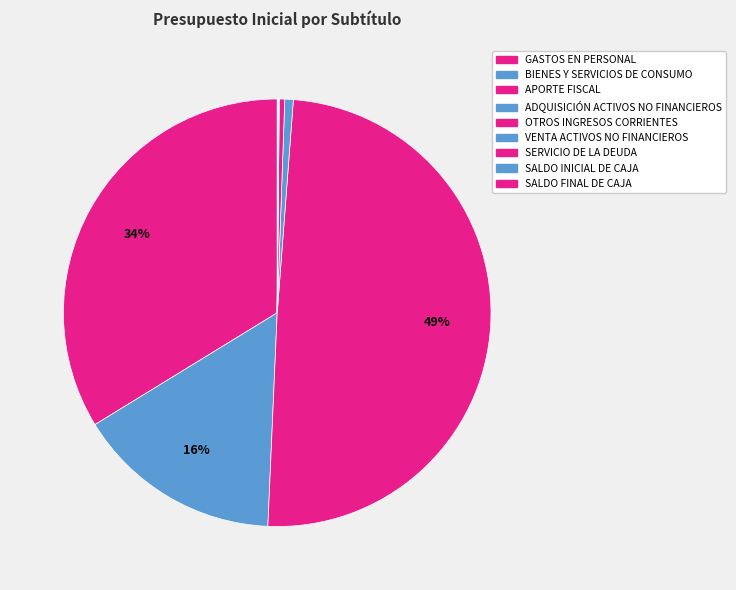

How many segments does this pie chart have?

9